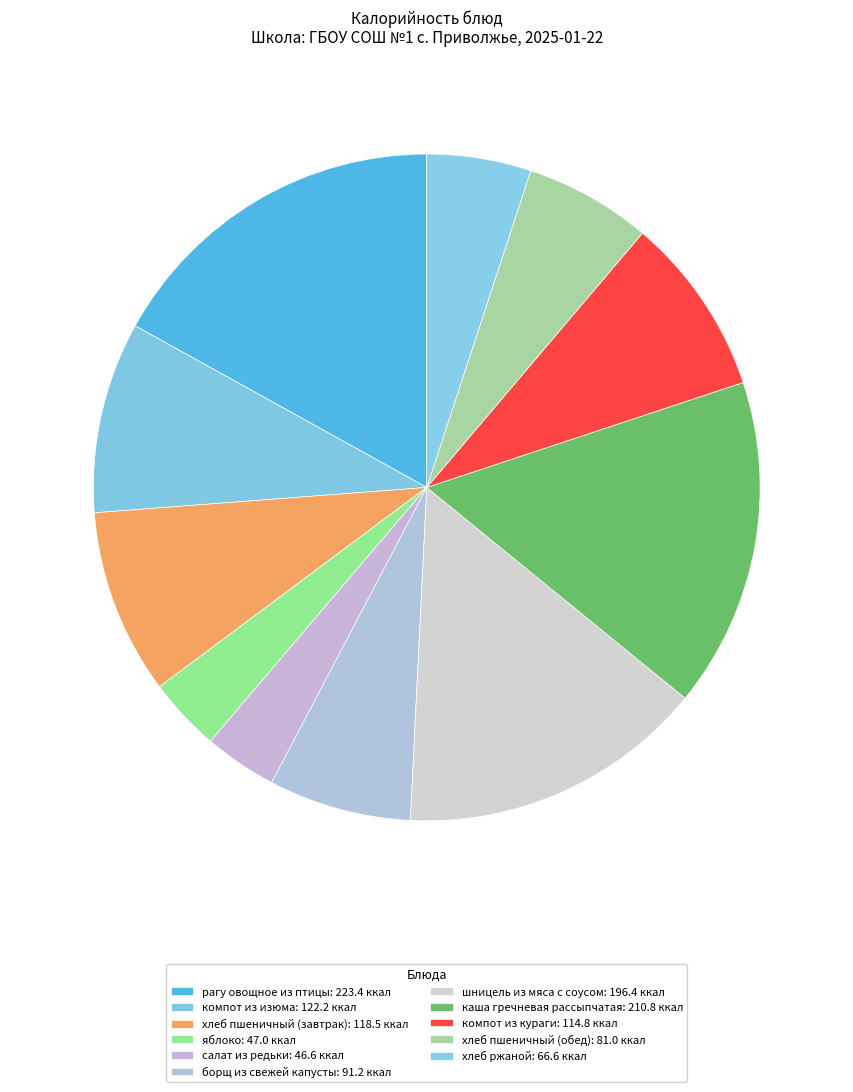

How many slices are in this pie chart?

11